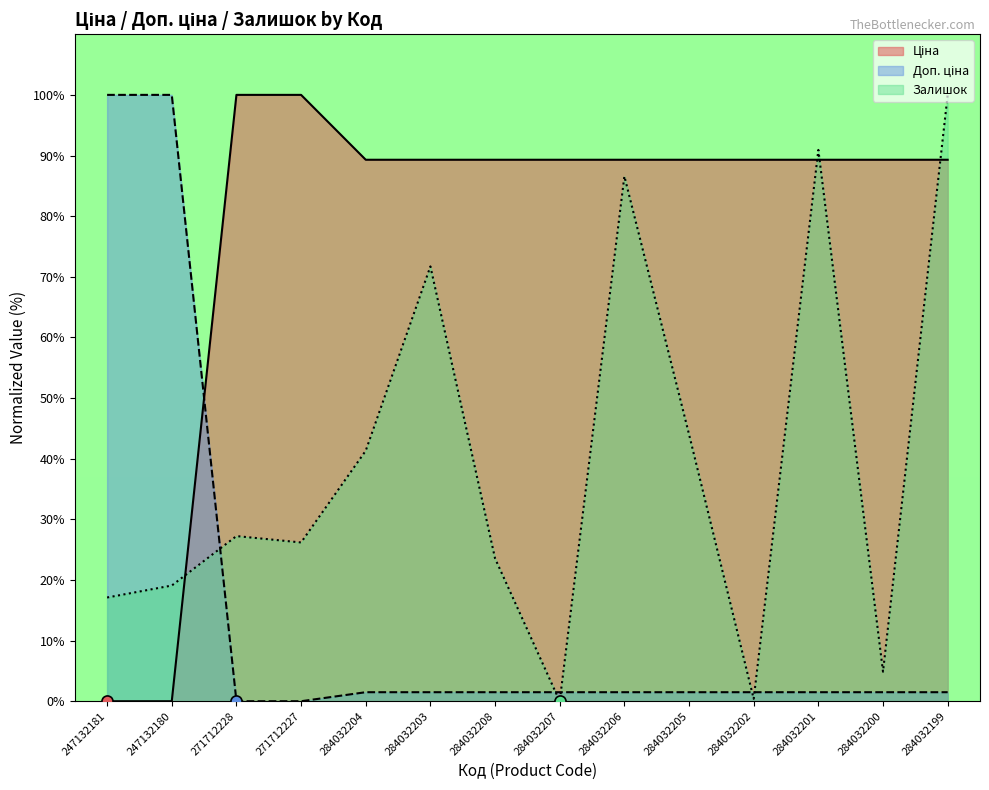

At which category is the sum across all series the highest?

284032199